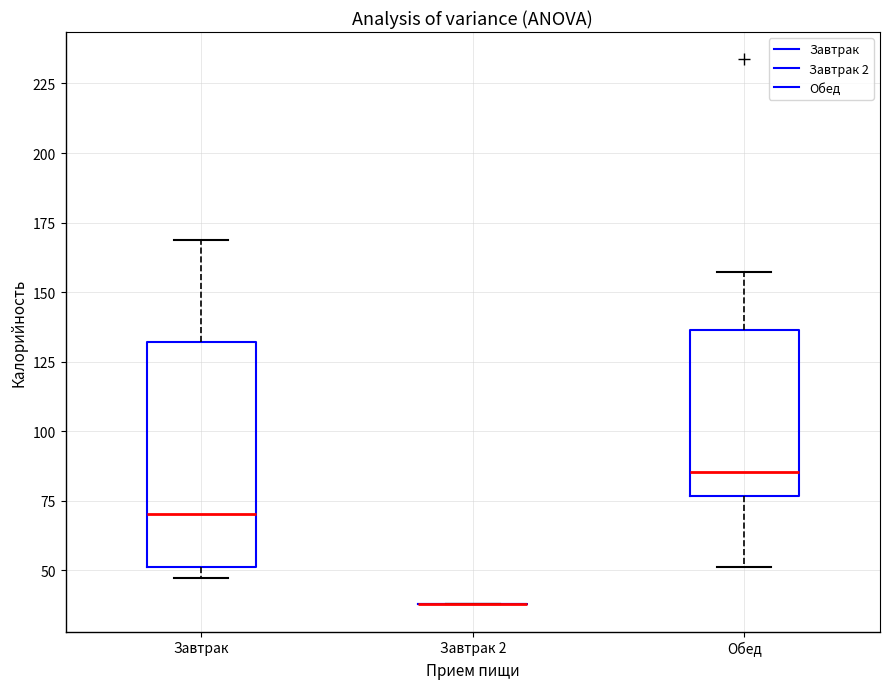

Reading left to right, read every box against the y-axis: the position of its median line, the range the box covers, and the ends of its whiskers. The values are not printed on the chart, so give them approximately, as read against the axis.

Завтрак: median 70, box 50 to 130, whiskers 45 to 170
Завтрак 2: box collapsed to a line at 40, whiskers 40 to 40
Обед: median 85, box 75 to 135, whiskers 50 to 155